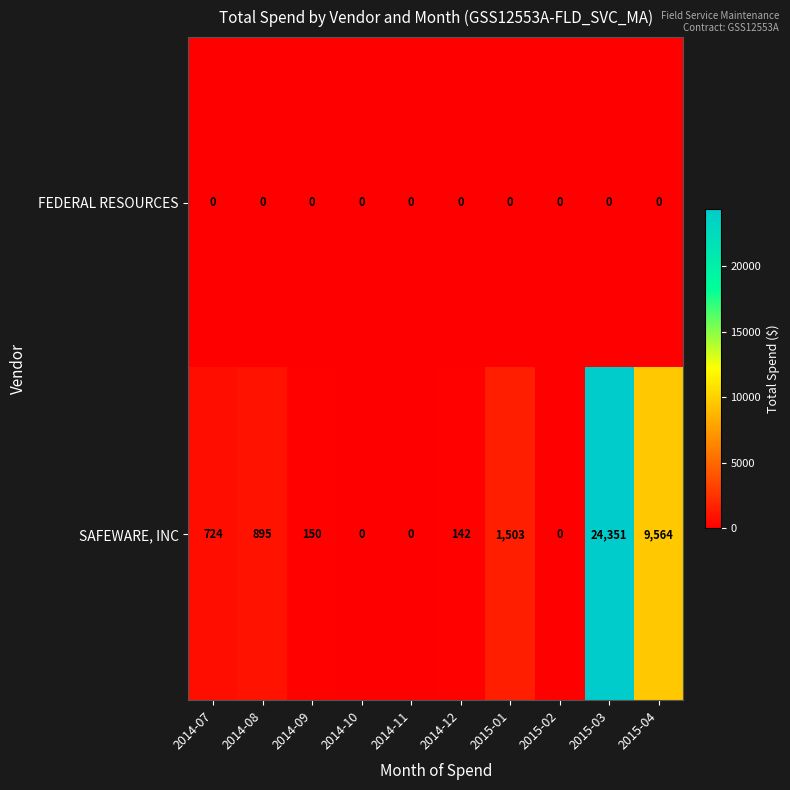

What is the sum of the SAFEWARE, INC values at 2015-04 and 2015-01?

11067